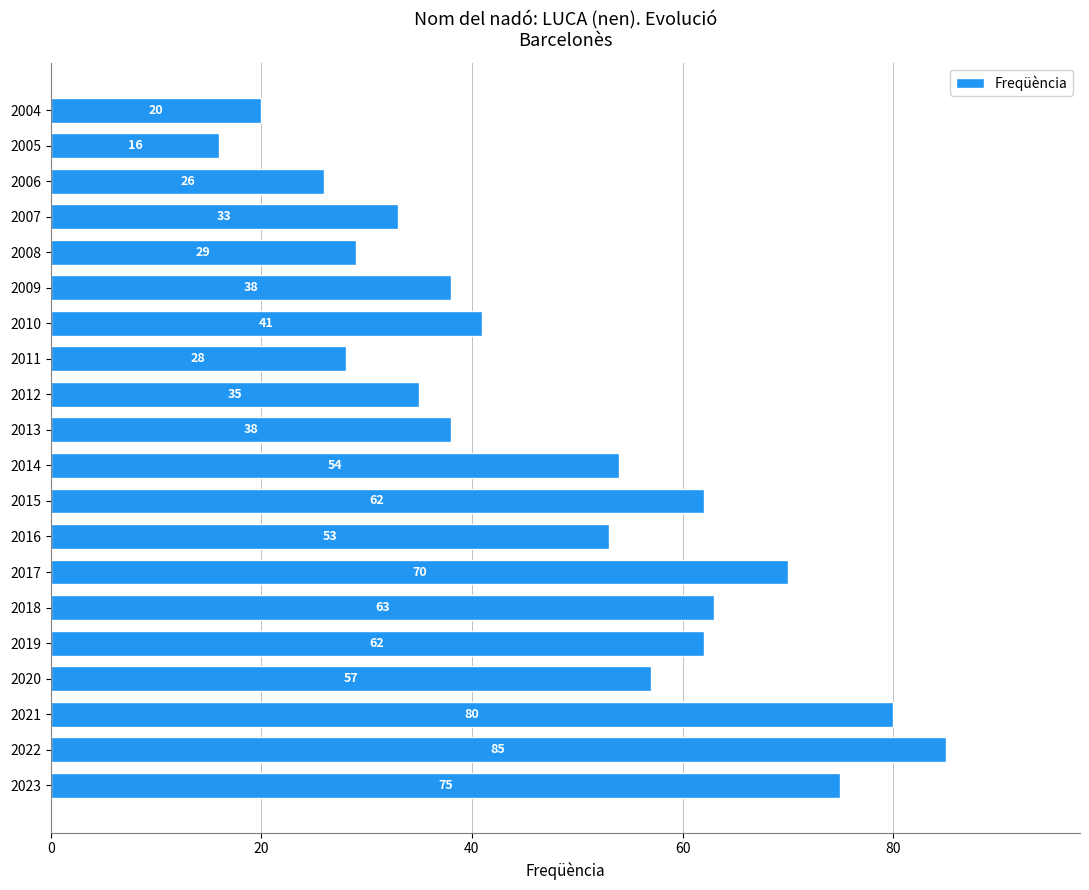

Which category has the lowest value across all series?

2005